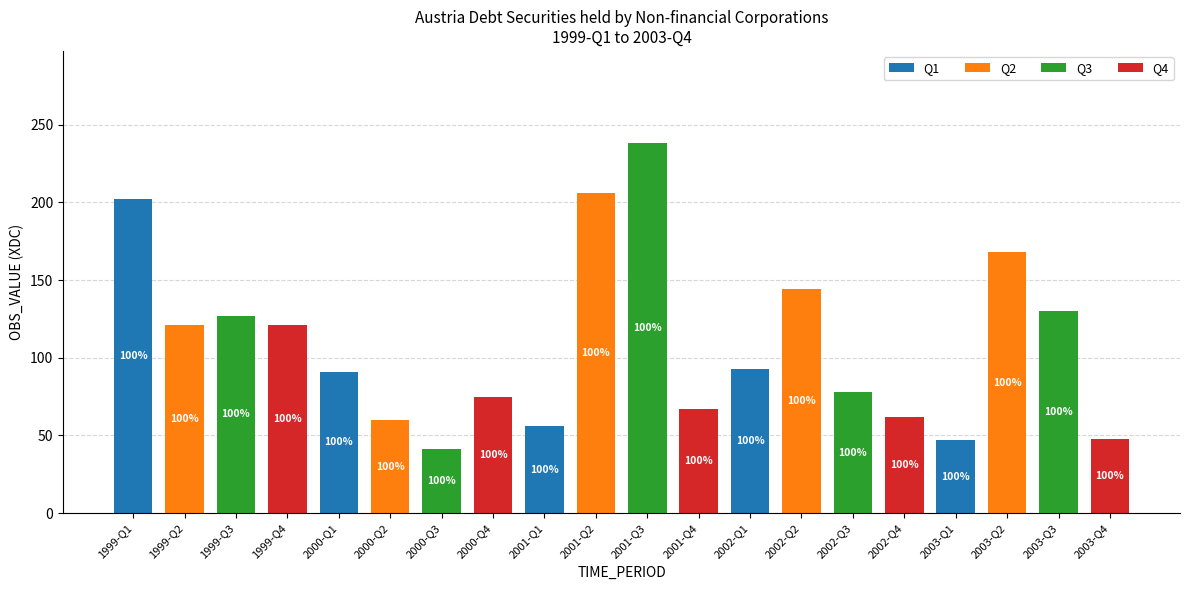

Which category has the highest value in the Q1 series?

1999-Q1